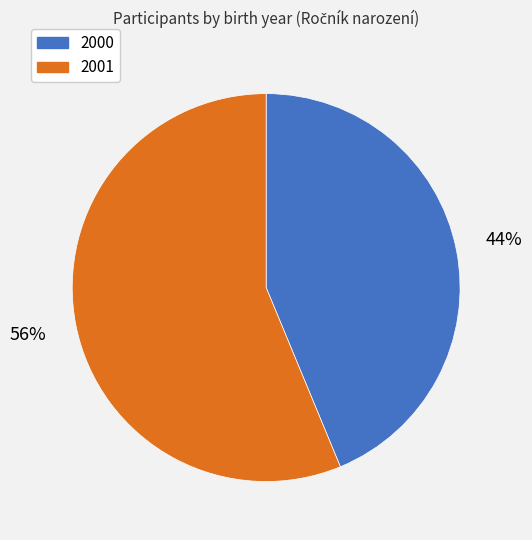

To the nearest percent, what percentage of the pie is 2000?

44%